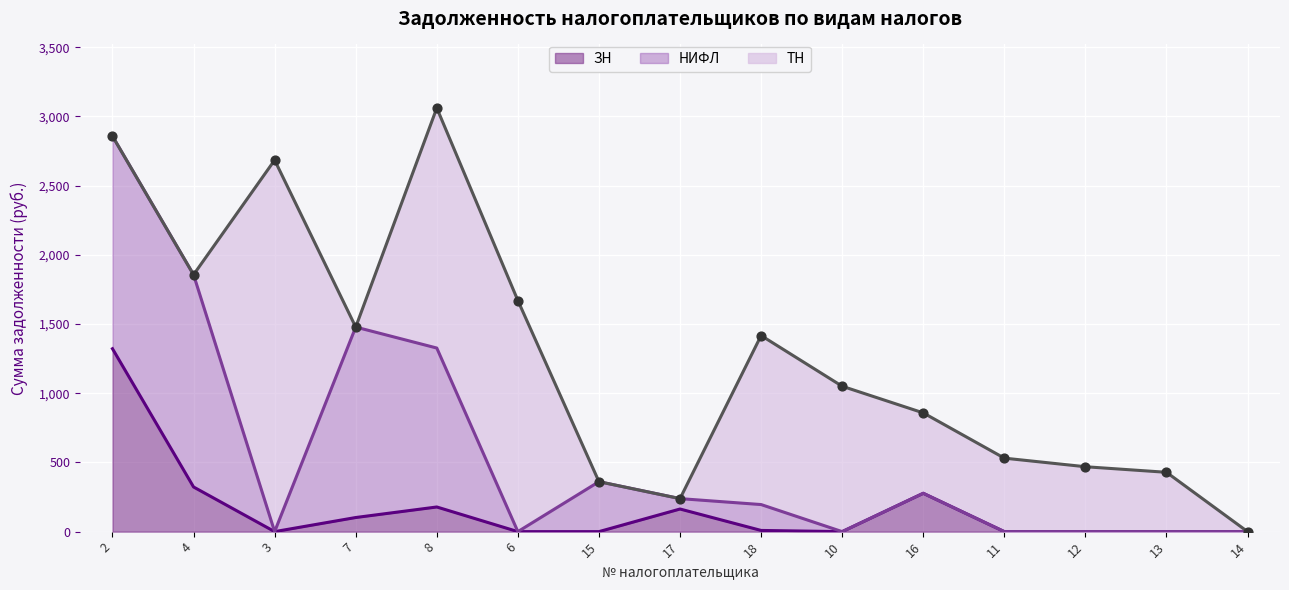

The value of ЗН at 3 is 0.0. True or false?

True